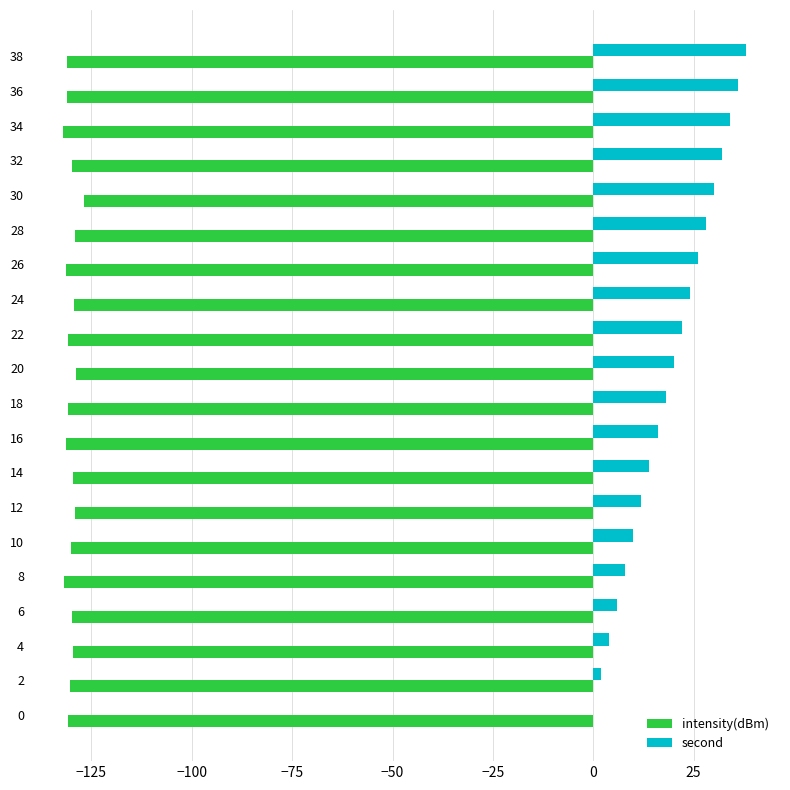

What is the greatest value displayed?

38.0